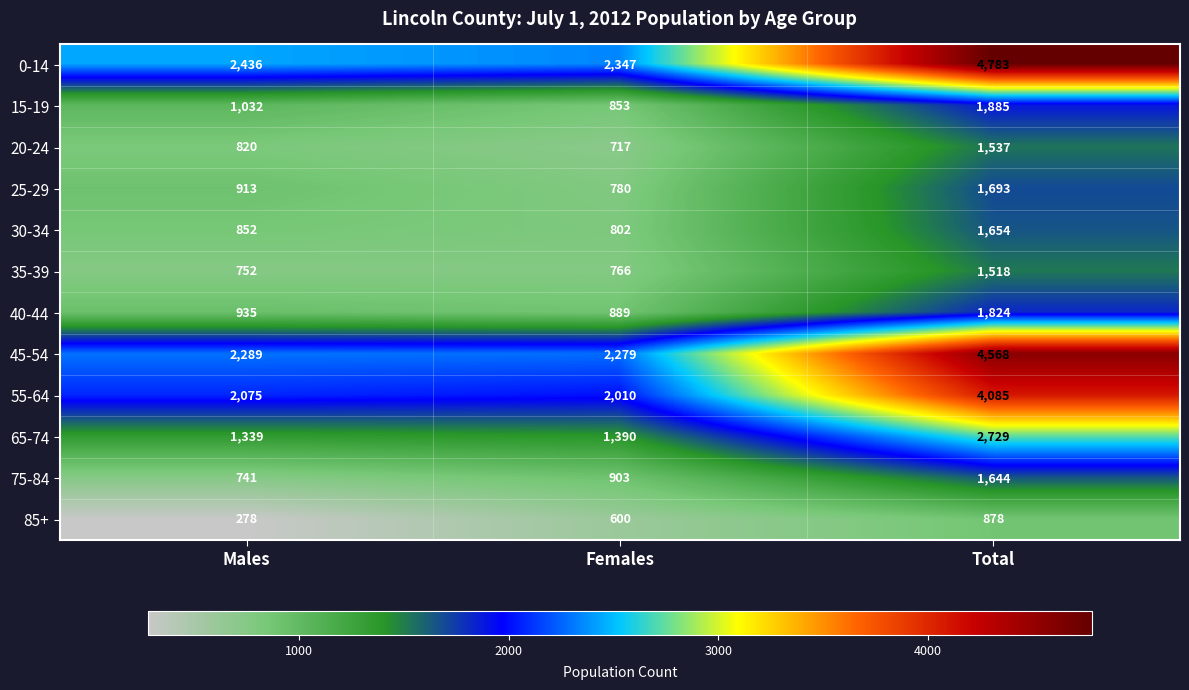

Is it true that 85+ equals 147 at Males?

False